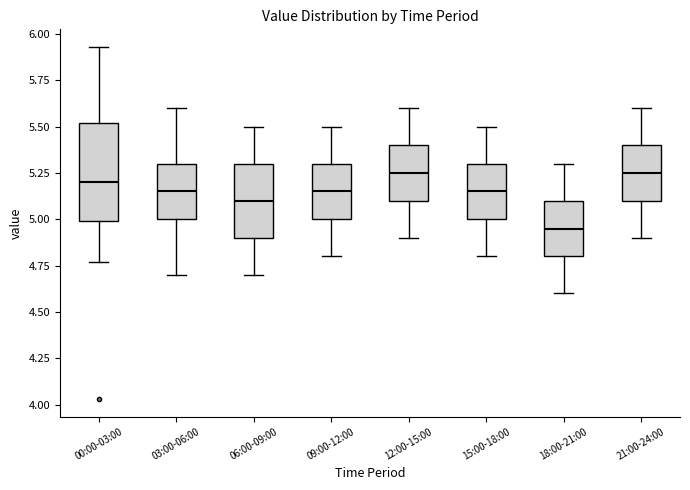

Reading left to right, read every box against the y-axis: the position of its median line, the range the box covers, and the ends of its whiskers. The values are not printed on the chart, so give them approximately, as read against the axis.

00:00-03:00: median 5.20, box 5.00 to 5.50, whiskers 4.75 to 5.95
03:00-06:00: median 5.15, box 5.00 to 5.30, whiskers 4.70 to 5.60
06:00-09:00: median 5.10, box 4.90 to 5.30, whiskers 4.70 to 5.50
09:00-12:00: median 5.15, box 5.00 to 5.30, whiskers 4.80 to 5.50
12:00-15:00: median 5.25, box 5.10 to 5.40, whiskers 4.90 to 5.60
15:00-18:00: median 5.15, box 5.00 to 5.30, whiskers 4.80 to 5.50
18:00-21:00: median 4.95, box 4.80 to 5.10, whiskers 4.60 to 5.30
21:00-24:00: median 5.25, box 5.10 to 5.40, whiskers 4.90 to 5.60